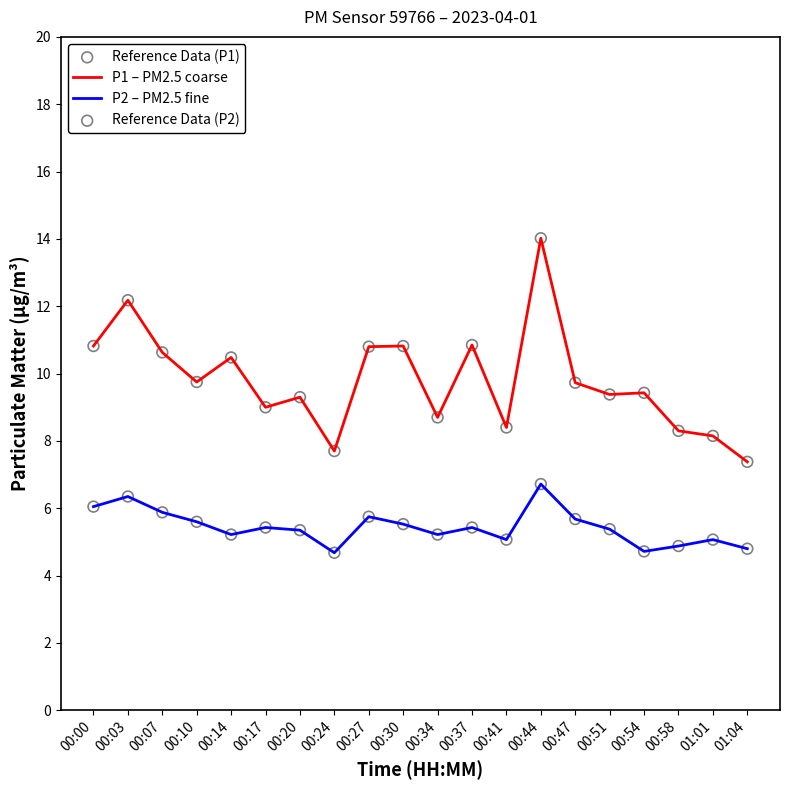

Which series has the largest range (max minus min)?

P1 – PM2.5 coarse